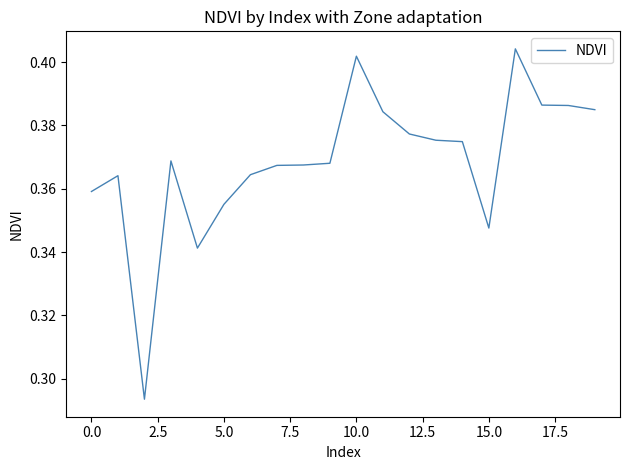

The chart shows a value of 0.1 at 5.0. True or false?

False